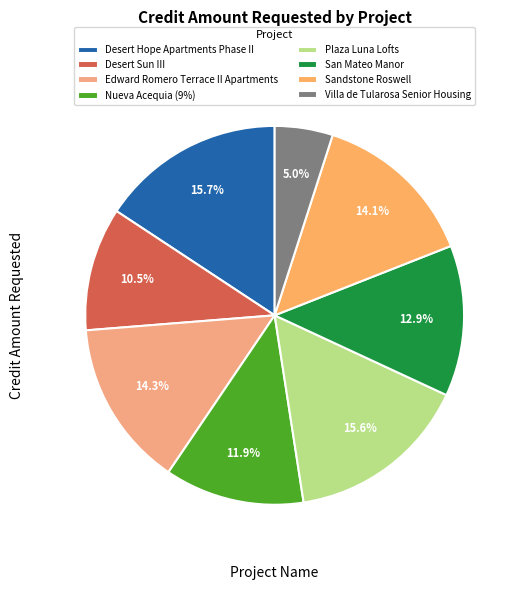

What is the change in value from San Mateo Manor to Villa de Tularosa Senior Housing?

-857158